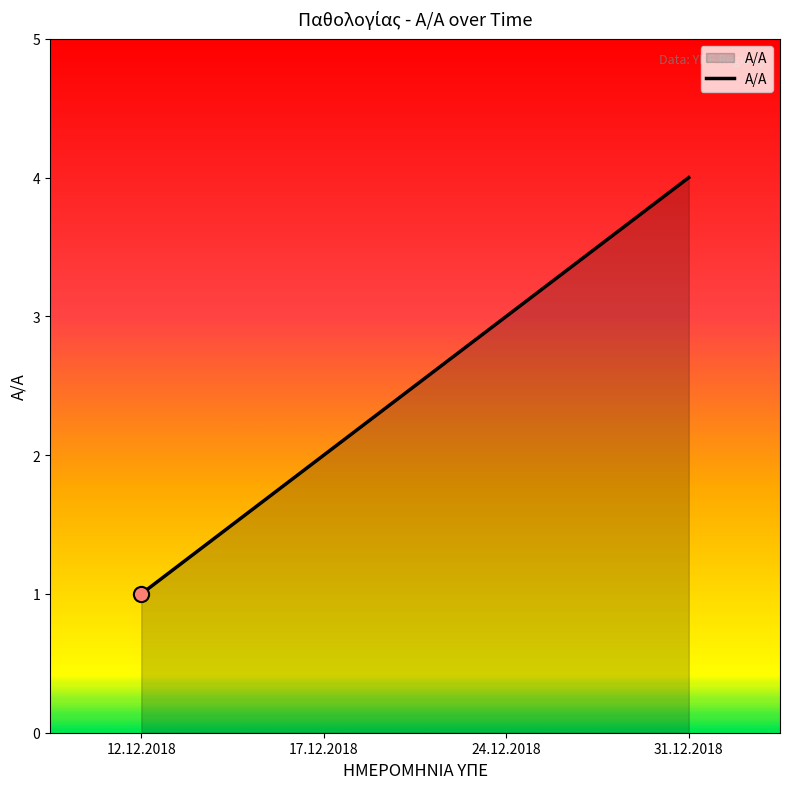

What is the ratio of the value at 17.12.2018 to the value at 12.12.2018?

2.0